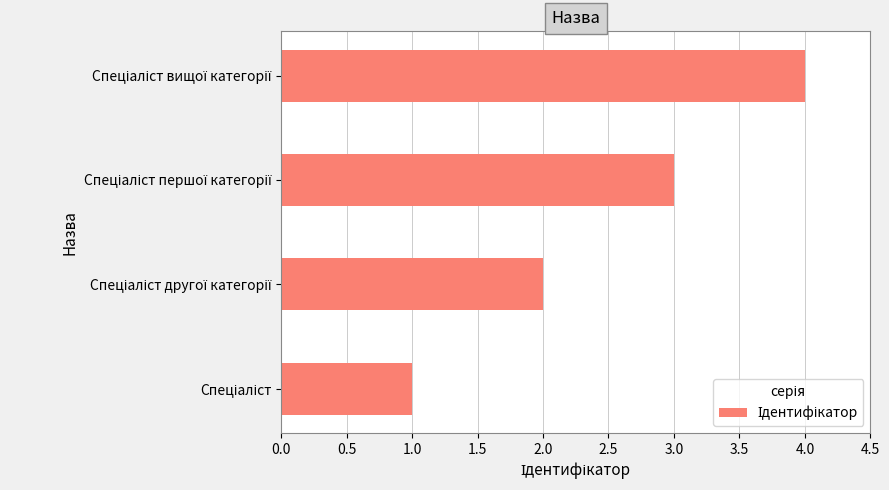

What is the sum of all values?

10